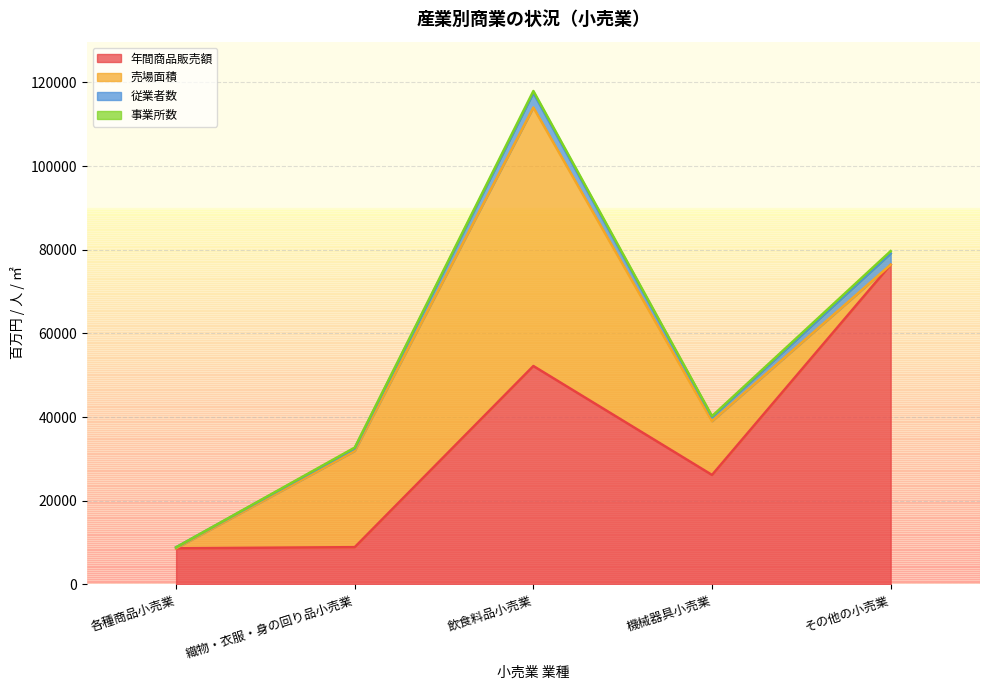

What position from the right is 各種商品小売業?

5